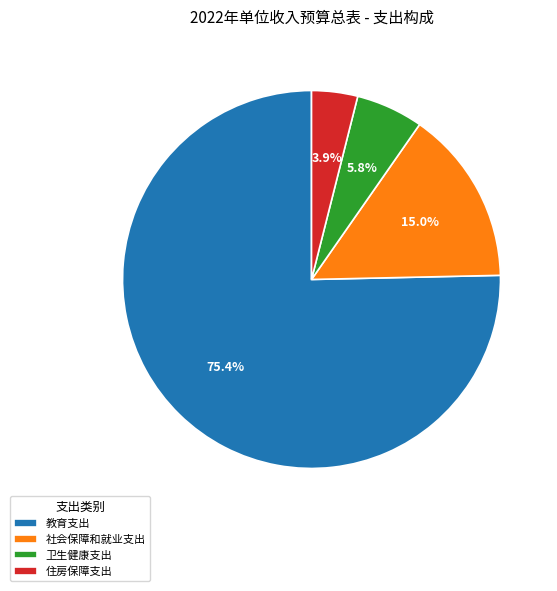

To the nearest percent, what percentage of the pie is 卫生健康支出?

6%